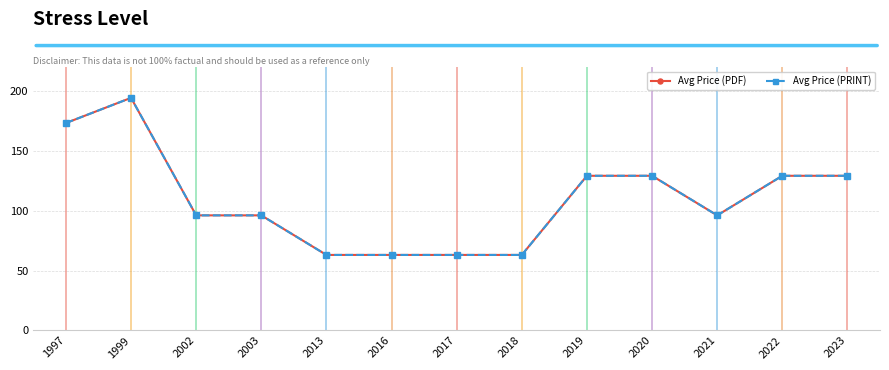

What is the sum of the Avg Price (PRINT) values at 2022 and 1999?

323